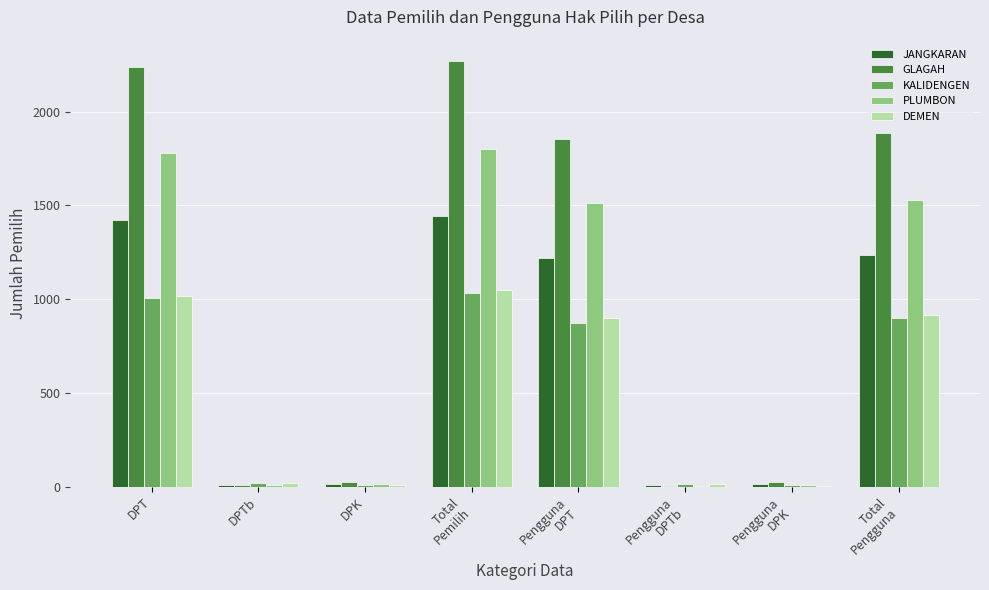

Which category has the highest value in the DEMEN series?

Total
Pemilih